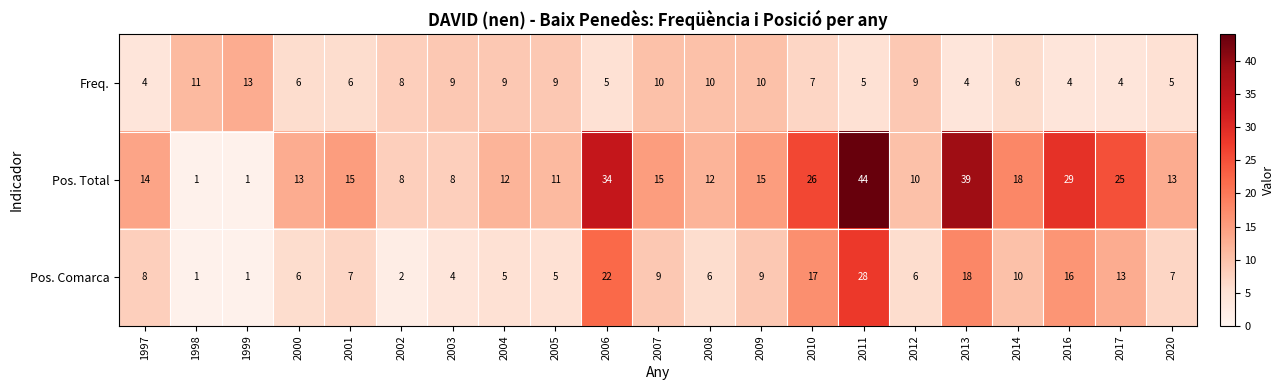

What is the total value across all series at 2006?

61